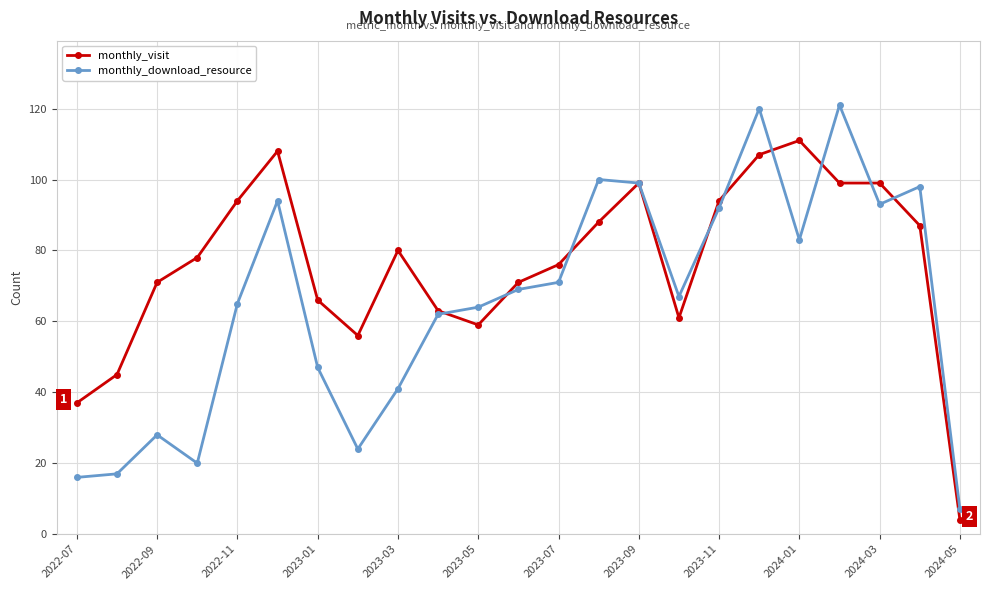

Which series has the largest total across all categories?

monthly_visit